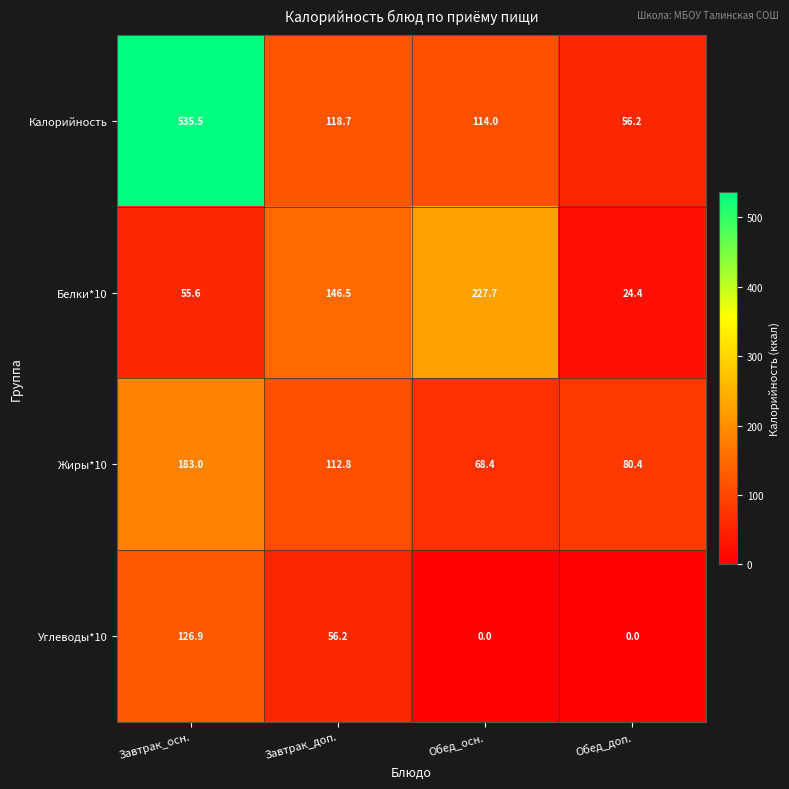

What is the difference between the maximum and minimum values in the Жиры*10 series?

114.6